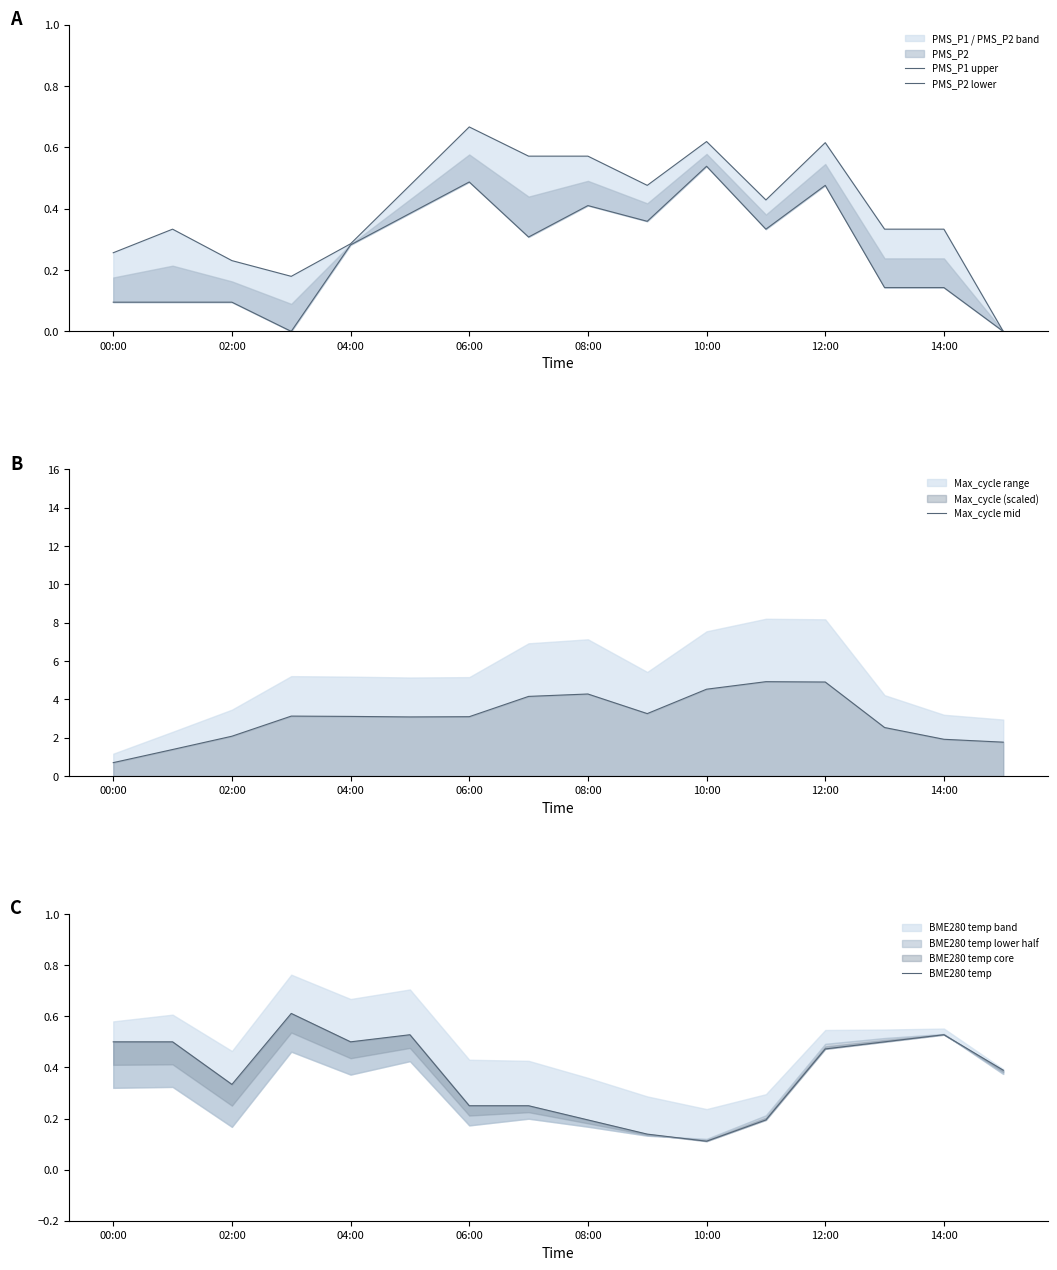

Reading left to right, what are all the values shown in this chart?

PMS_P1 upper: 0.3	0.3	0.2	0.2	0.3	0.5	0.7	0.6	0.6	0.5	0.6	0.4	0.6	0.3	0.3	0.0
PMS_P2 lower: 0.1	0.1	0.1	0.0	0.3	0.4	0.5	0.3	0.4	0.4	0.5	0.3	0.5	0.1	0.1	-0.0
Max_cycle mid: 0.7	1.4	2.1	3.1	3.1	3.1	3.1	4.2	4.3	3.3	4.5	4.9	4.9	2.5	1.9	1.8
BME280 temp: 0.5	0.5	0.3	0.6	0.5	0.5	0.3	0.3	0.2	0.1	0.1	0.2	0.5	0.5	0.5	0.4